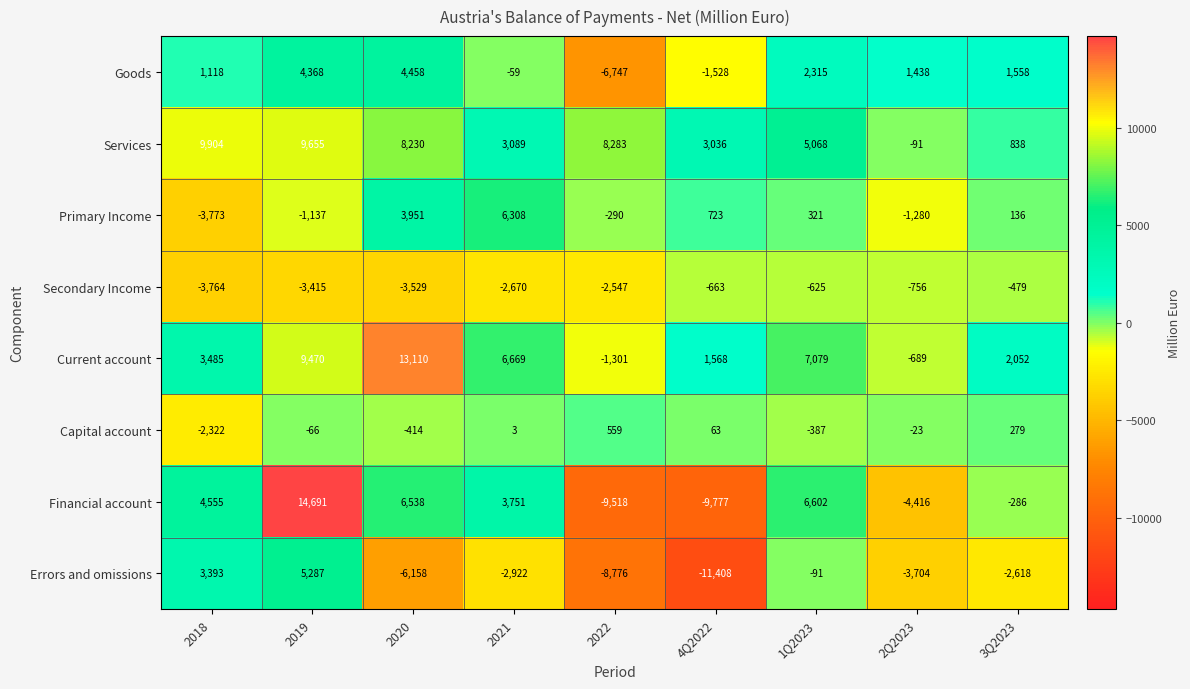

True or false: Current account has a value of 1379 at 3Q2023.

False